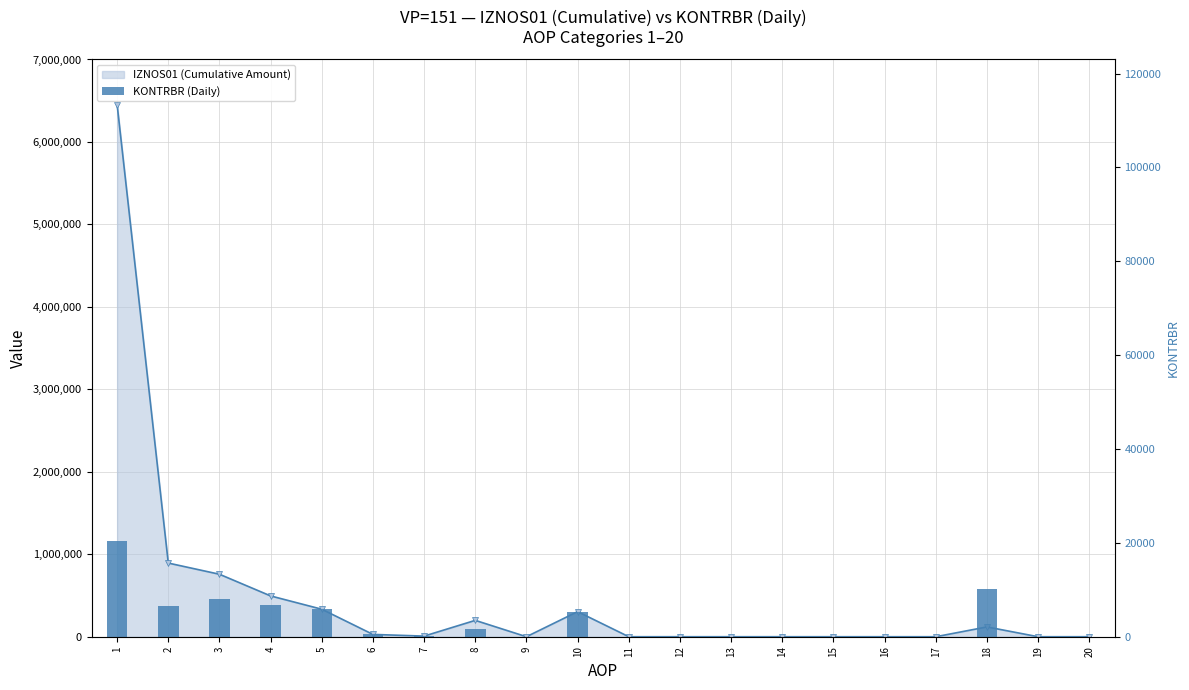

At which category does the chart reach its peak across all series?

1